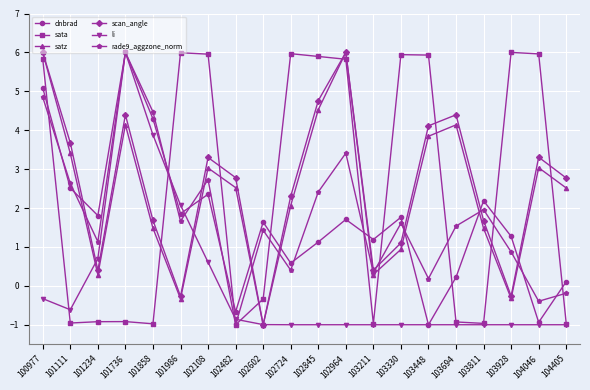

At which category does li reach its first local peak?

101736